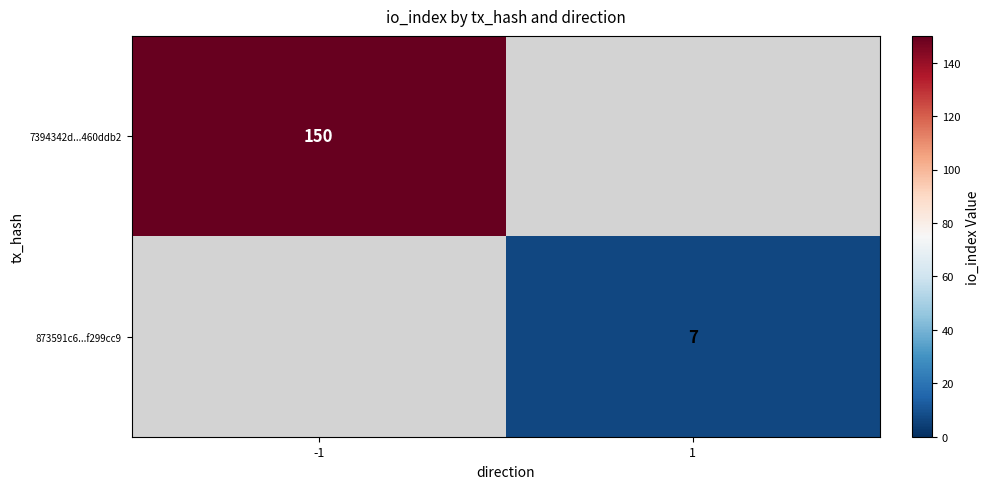

True or false: 7394342d...460ddb2 has a value of 150 at -1.

True